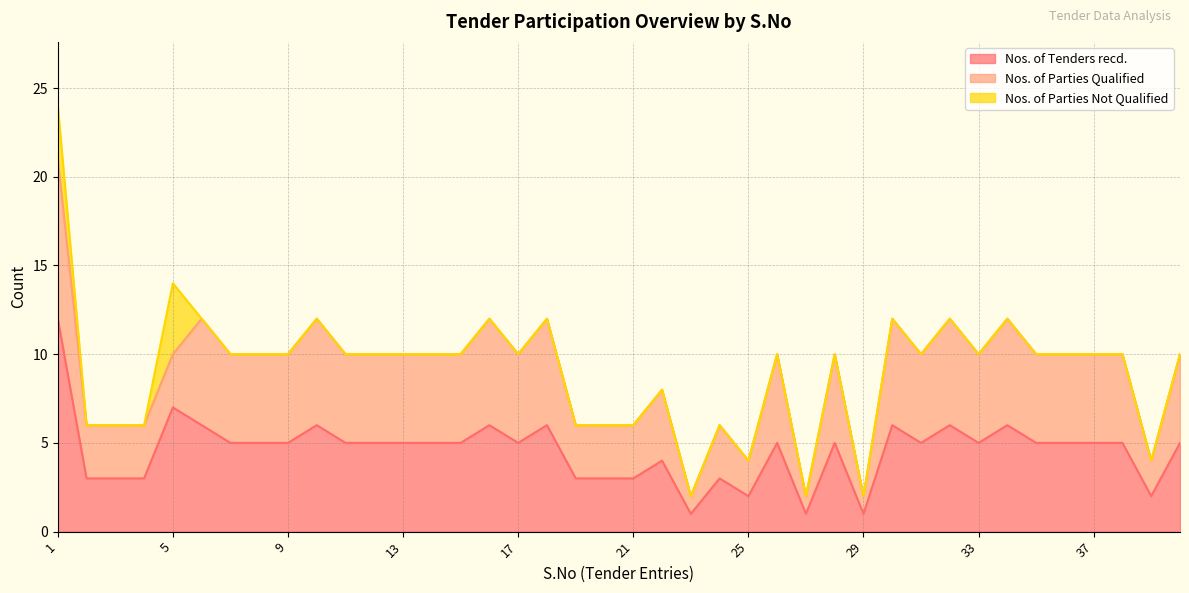

Which label corresponds to the largest value in the chart?

1